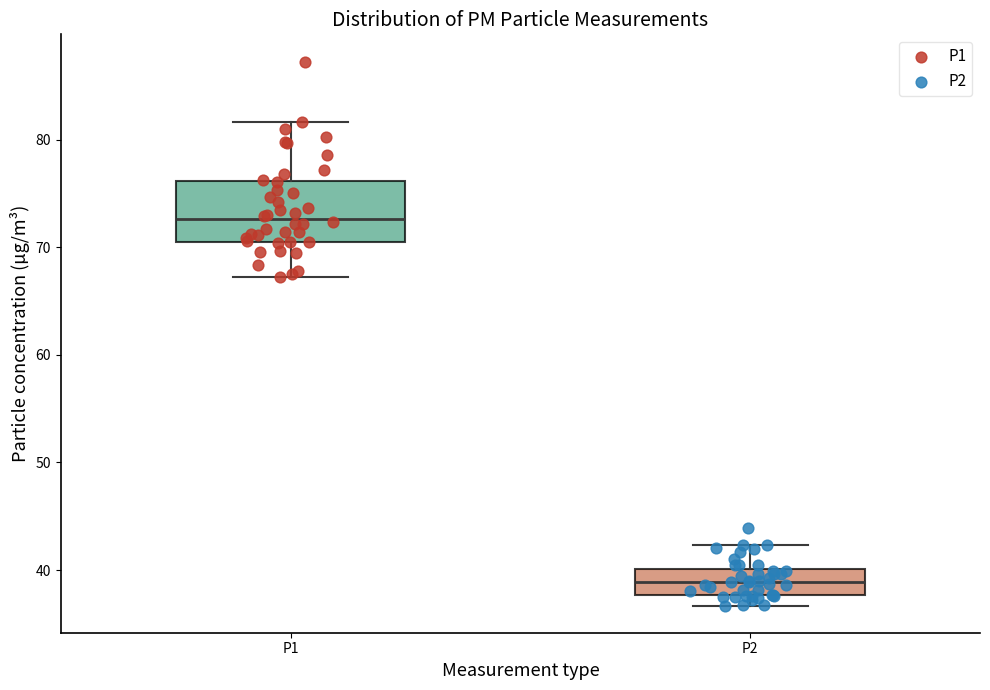

Where does the upper whisker of the box for P1 end on the y-axis? The values are not printed on the chart, so give them approximately, as read against the axis.

82